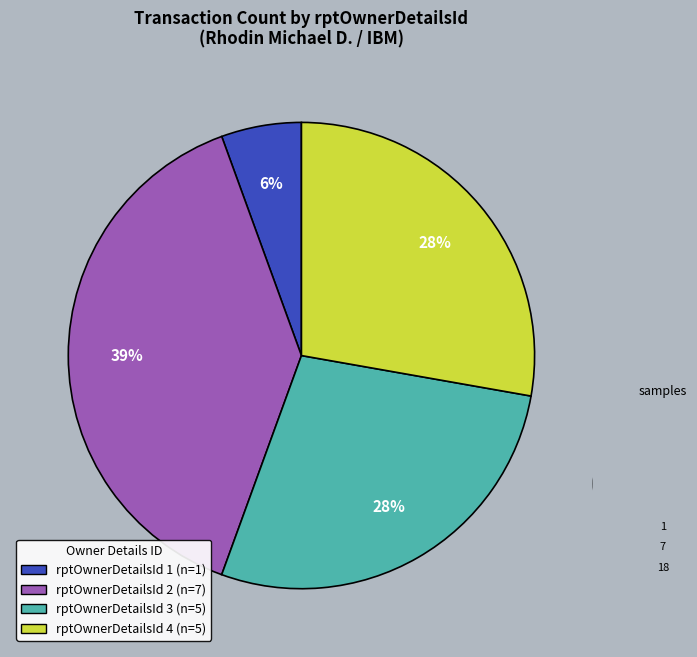

How many slices are in this pie chart?

4